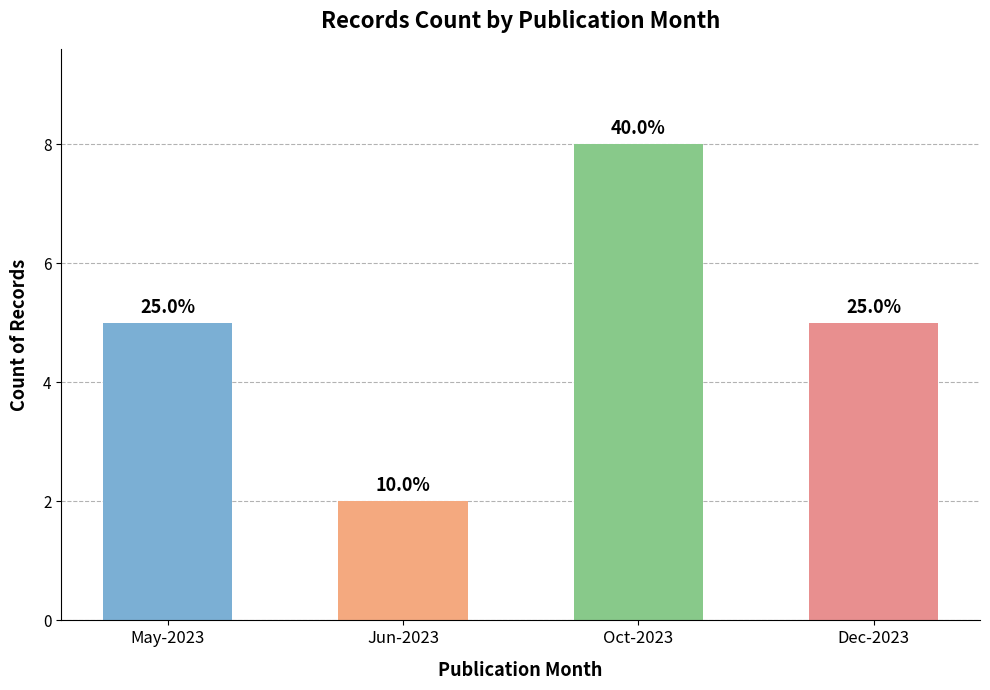

Reading left to right, extract all data points from this chart.

5	2	8	5